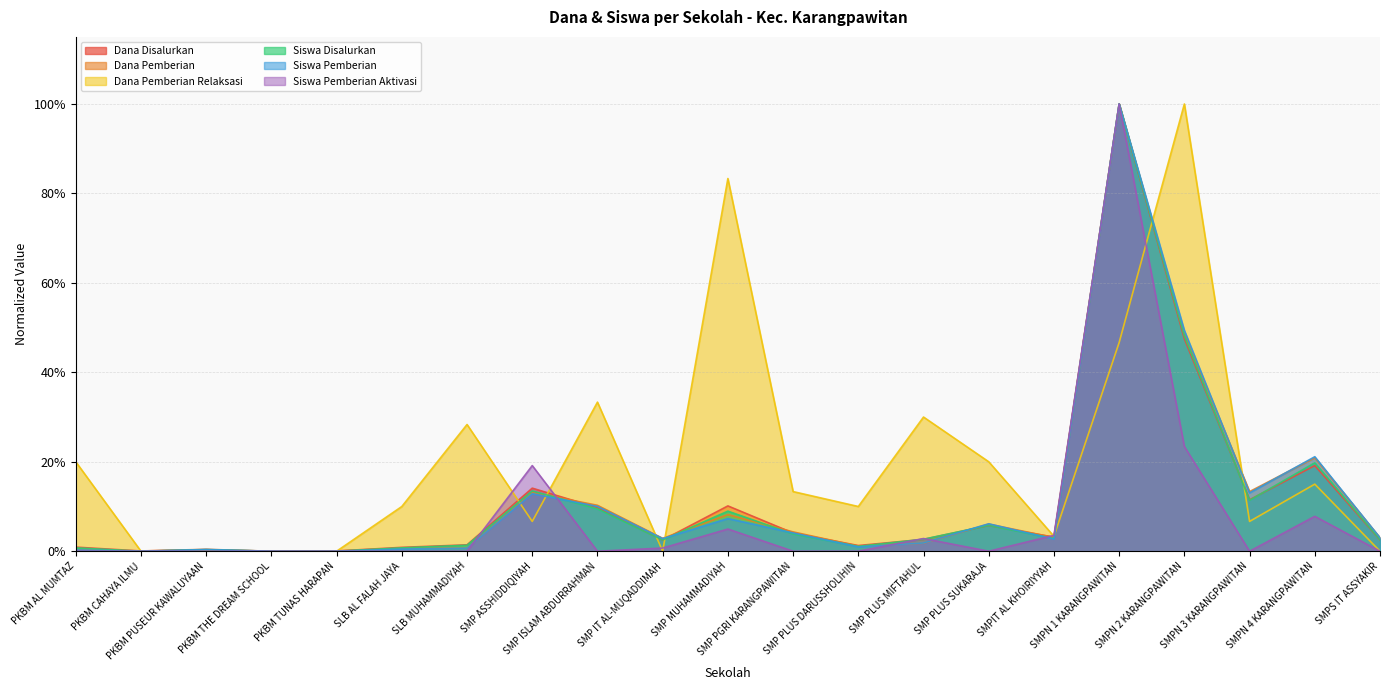

What is the average value of the Dana Pemberian Relaksasi series?

0.2